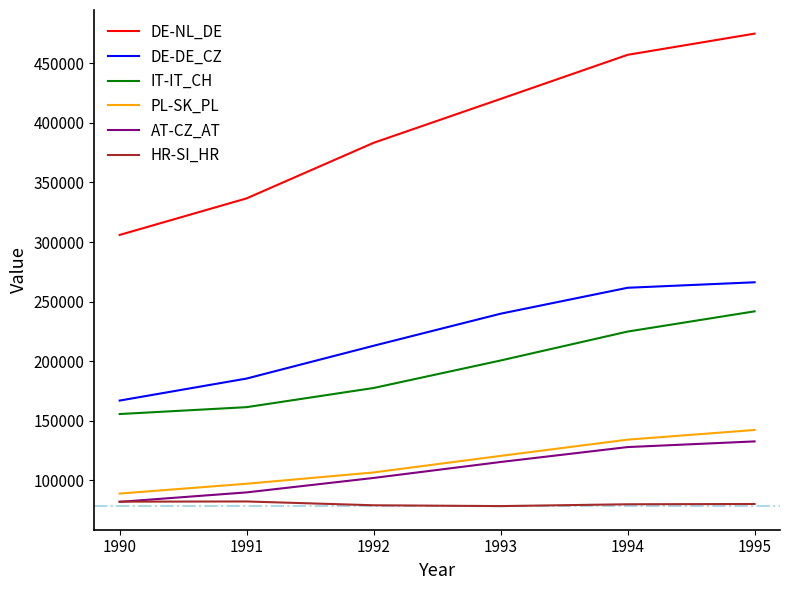

Which series has the widest spread of values?

DE-NL_DE